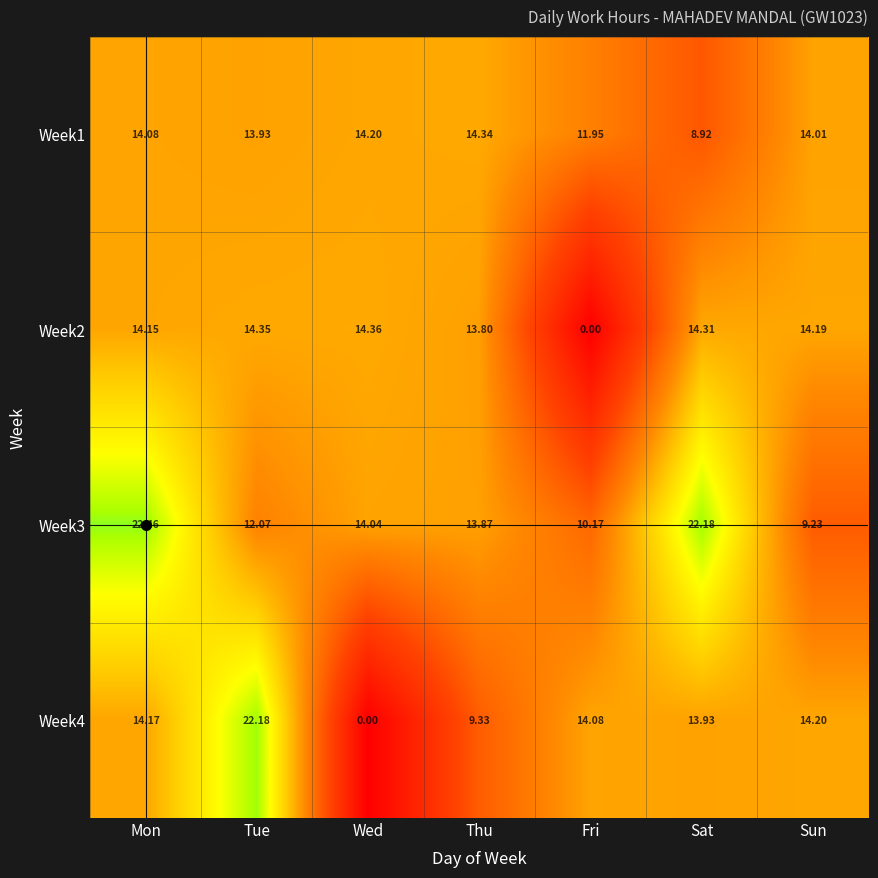

What is the total value across all series at Fri?

36.2